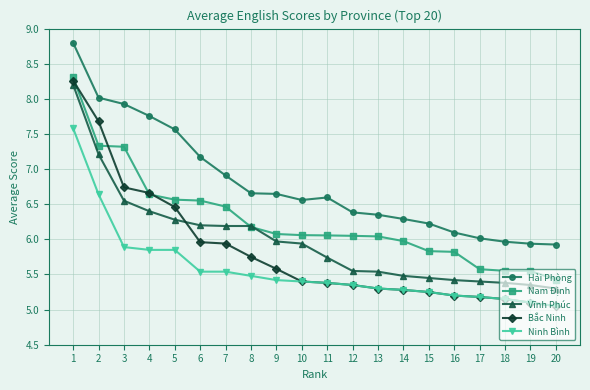

At how many categories does at least one series exceed 5?

20